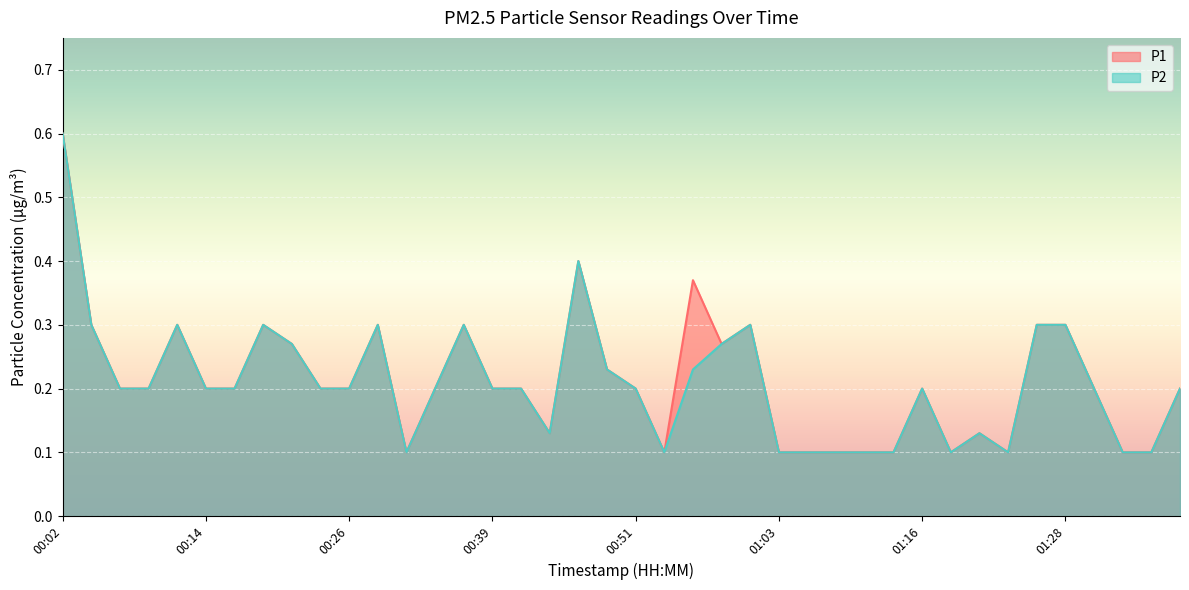

Reading left to right, list all the values displayed in this chart.

P1: 0.6	0.3	0.2	0.2	0.3	0.2	0.2	0.3	0.3	0.2	0.2	0.3	0.1	0.2	0.3	0.2	0.2	0.1	0.4	0.2	0.2	0.1	0.4	0.3	0.3	0.1	0.1	0.1	0.1	0.1	0.2	0.1	0.1	0.1	0.3	0.3	0.2	0.1	0.1	0.2
P2: 0.6	0.3	0.2	0.2	0.3	0.2	0.2	0.3	0.3	0.2	0.2	0.3	0.1	0.2	0.3	0.2	0.2	0.1	0.4	0.2	0.2	0.1	0.2	0.3	0.3	0.1	0.1	0.1	0.1	0.1	0.2	0.1	0.1	0.1	0.3	0.3	0.2	0.1	0.1	0.2